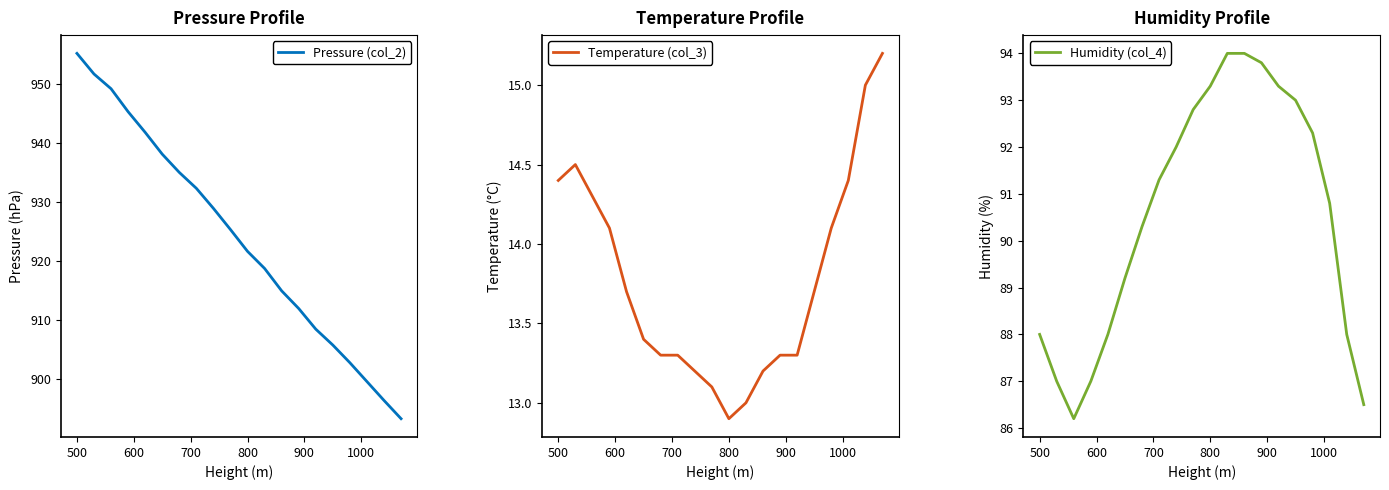

What is the lowest value of the Temperature (col_3) series?

12.9